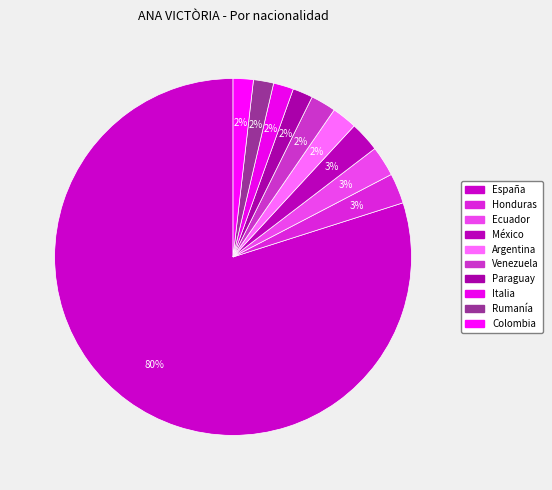

Count the number of slices in the pie.

10